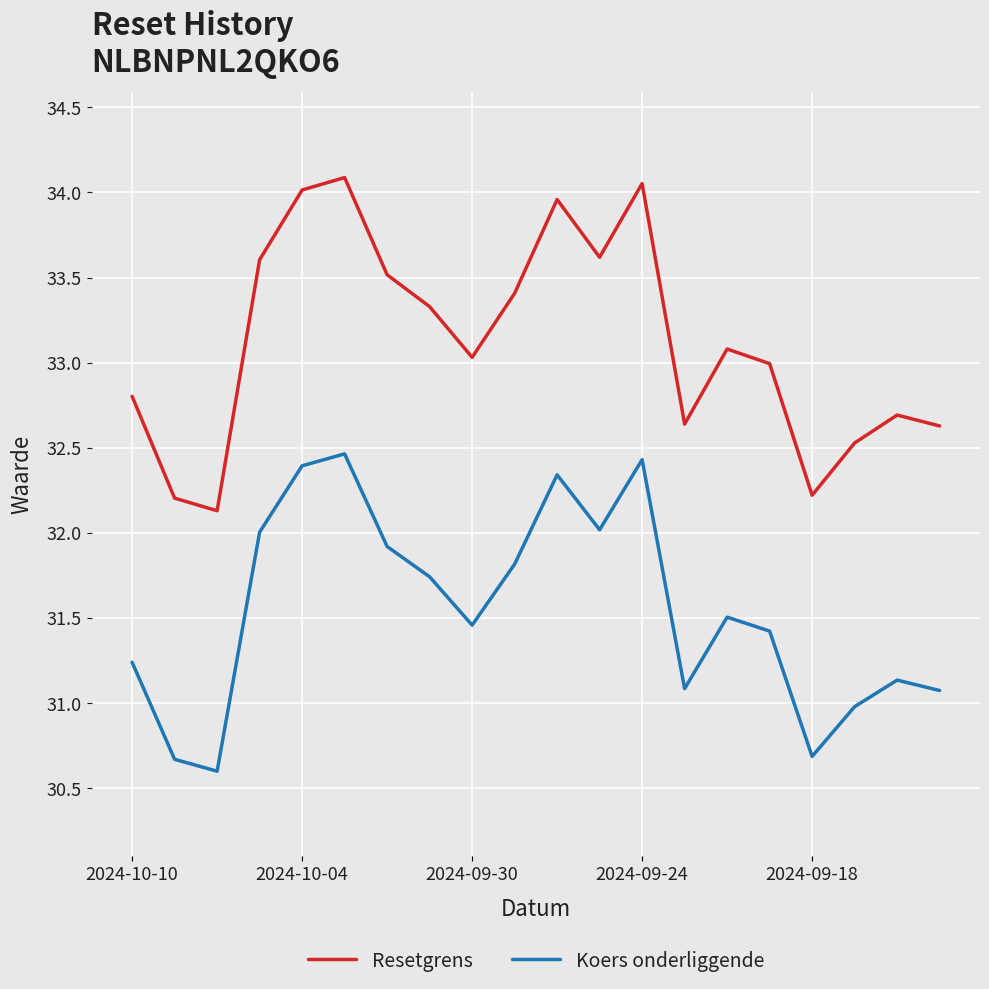

Is this an area chart (filled region under the line)?

No